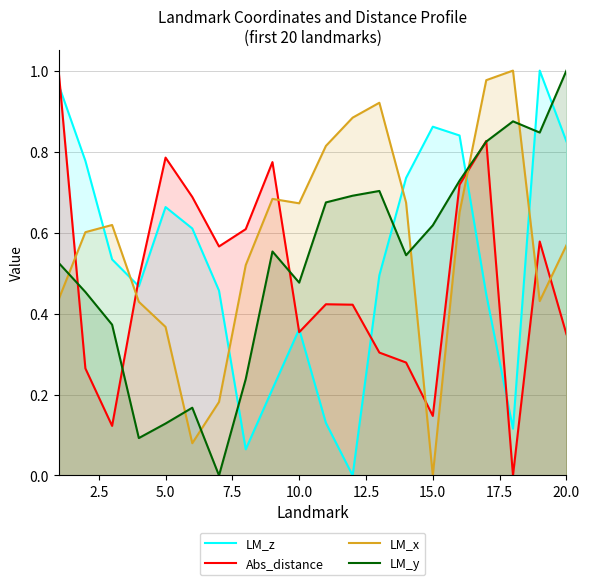

True or false: LM_z and LM_y intersect in this chart.

True